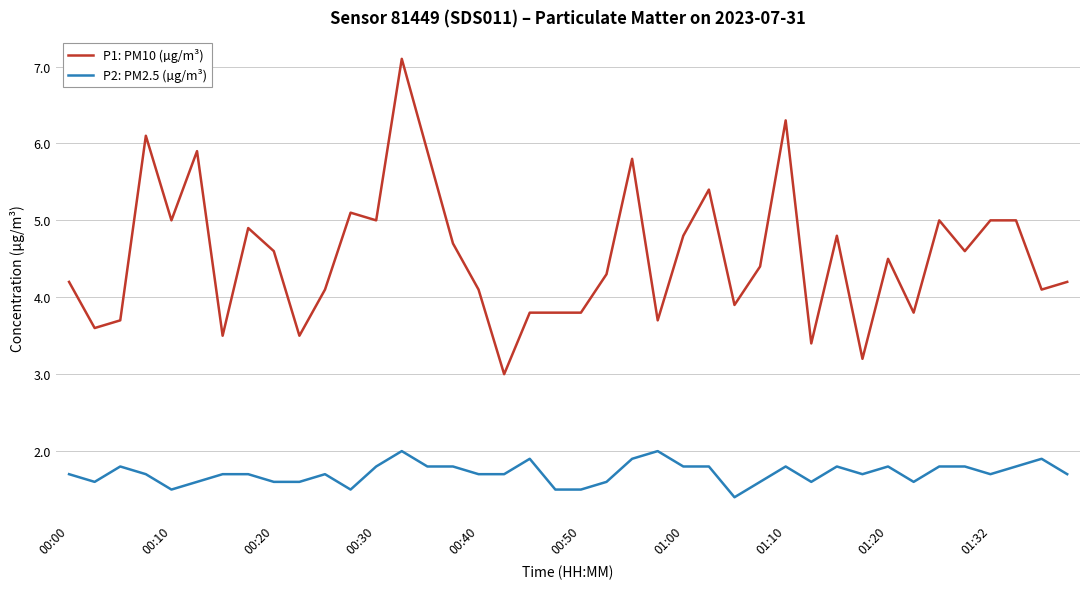

Does the chart display data point markers on the line(s)?

No